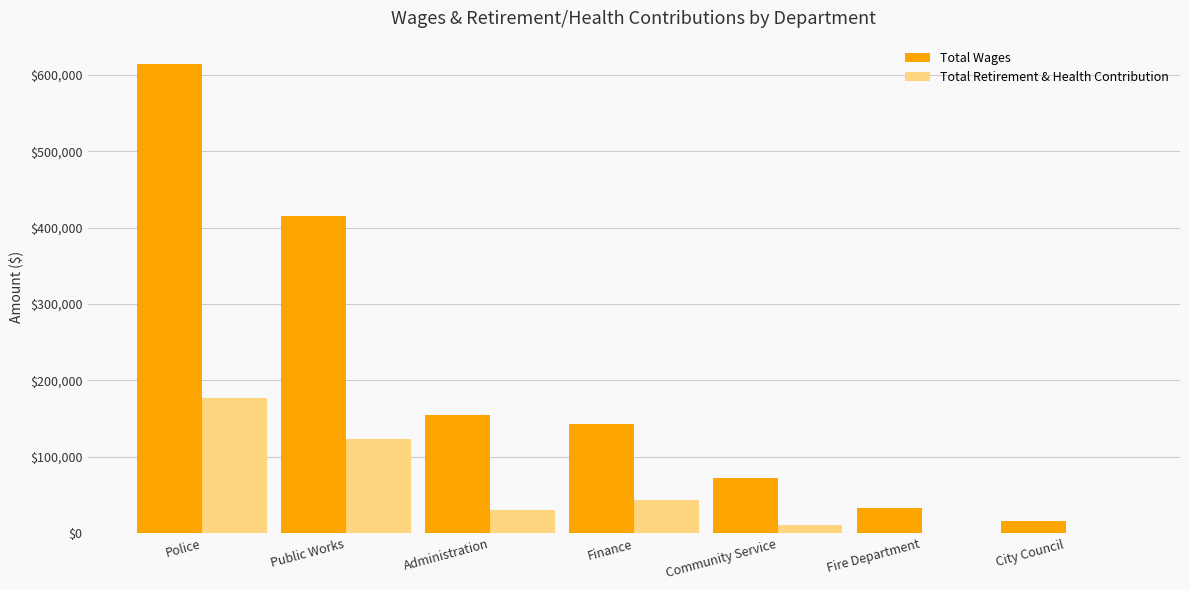

At which category does the chart reach its peak across all series?

Police